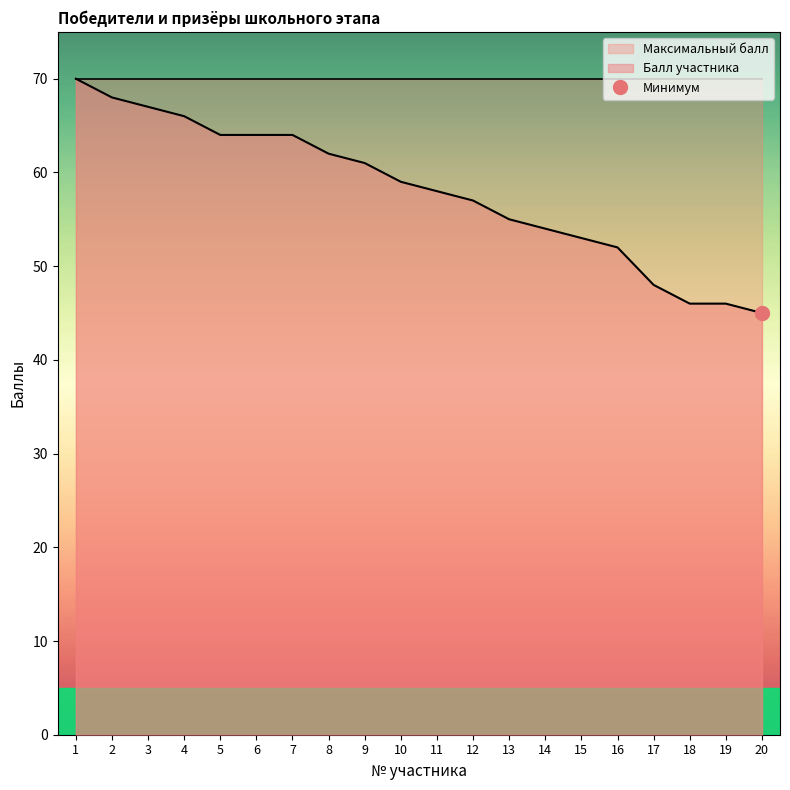

What is the minimum value shown in the chart?

45